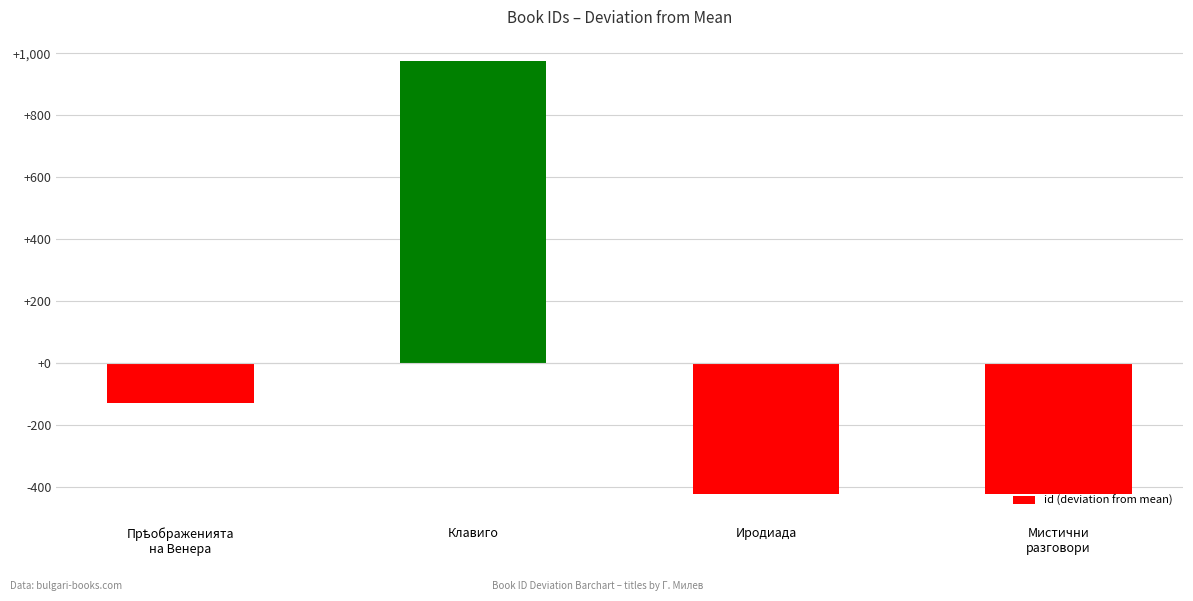

Count the number of values greater than -128.

1